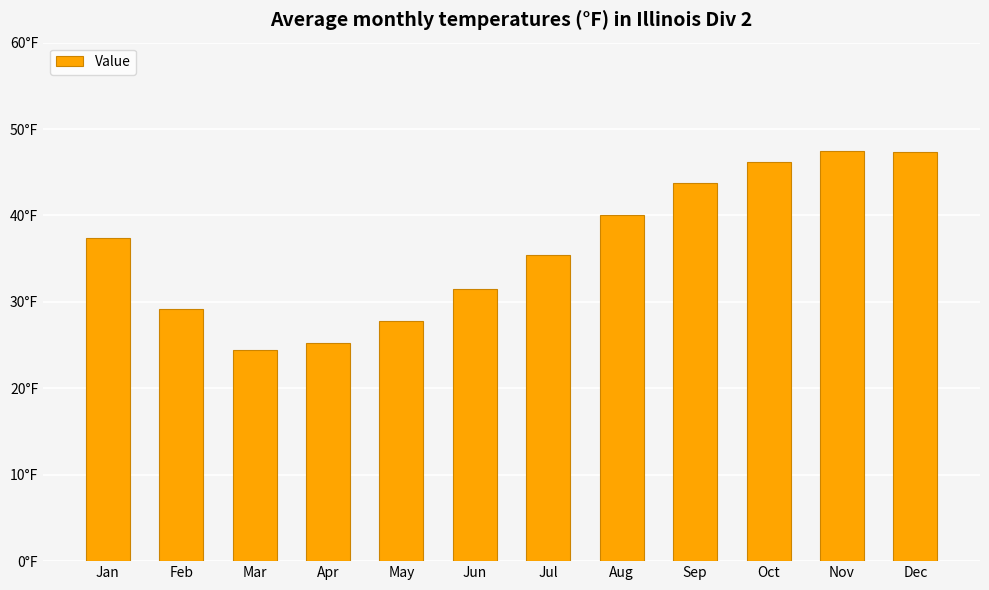

Are the bars horizontal?

No